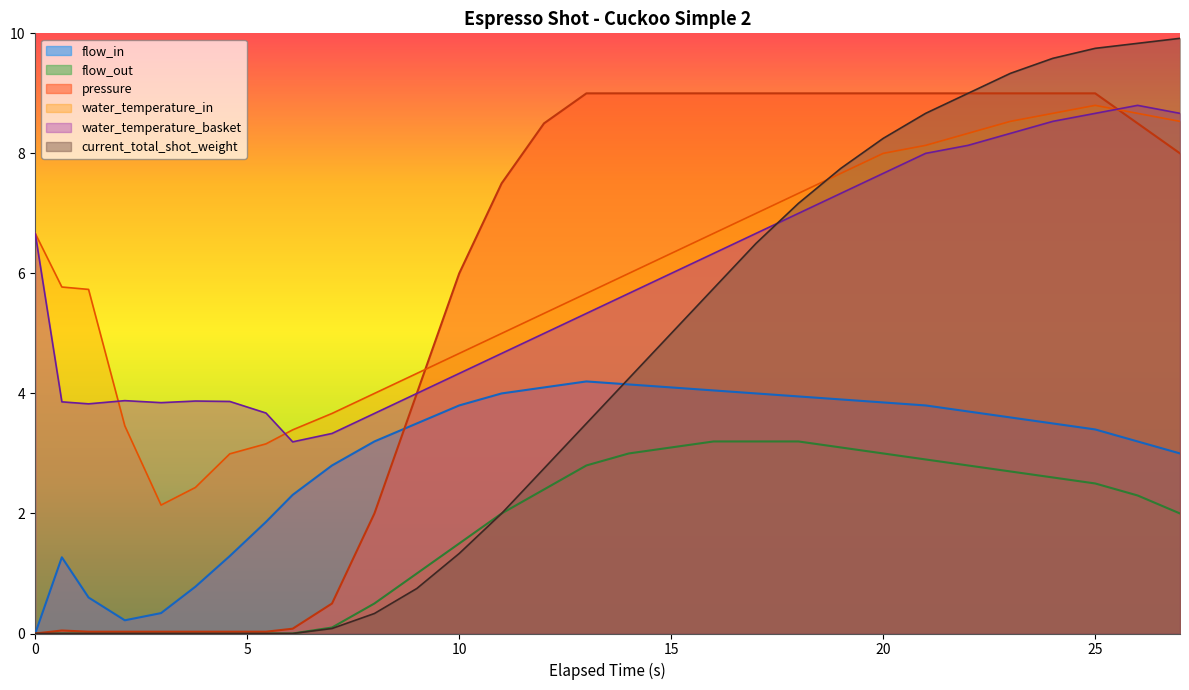

True or false: flow_out and water_temperature_in cross at least once.

False